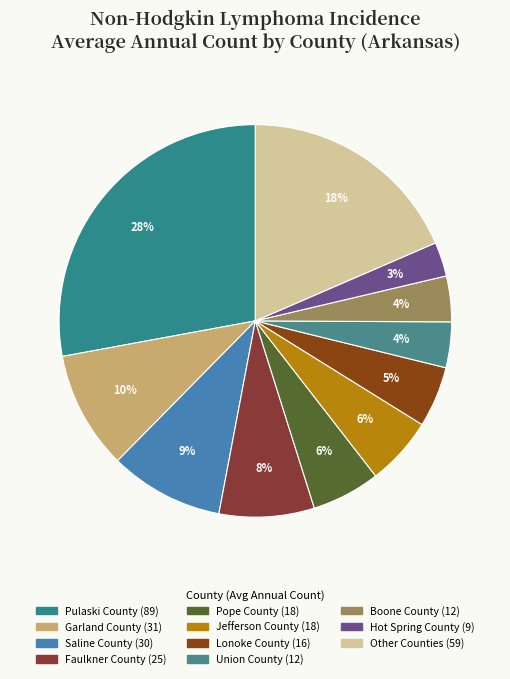

How many segments does this pie chart have?

11